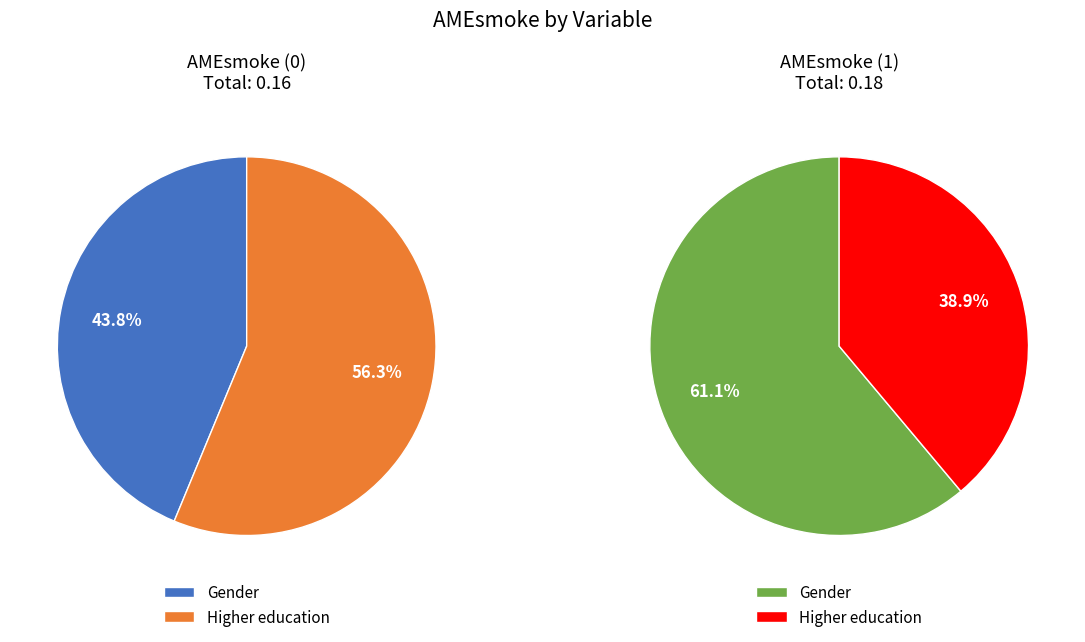

Does Gender account for over 50% of the chart?

No